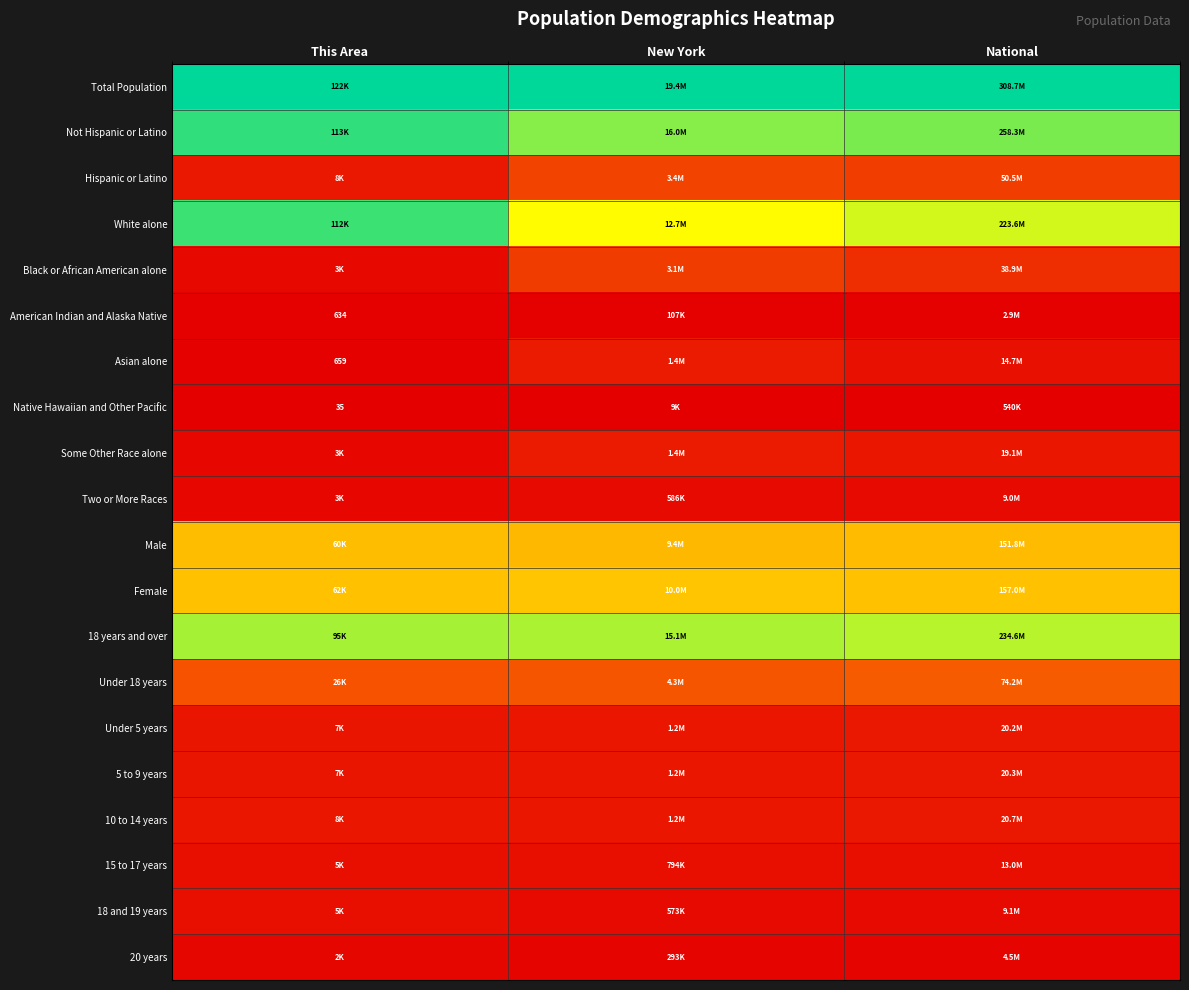

Count the number of categories in the chart.

3